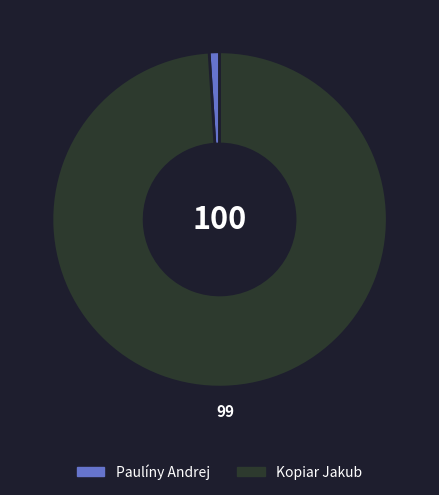

Do Paulíny Andrej and Kopiar Jakub together represent more than half of the pie?

Yes